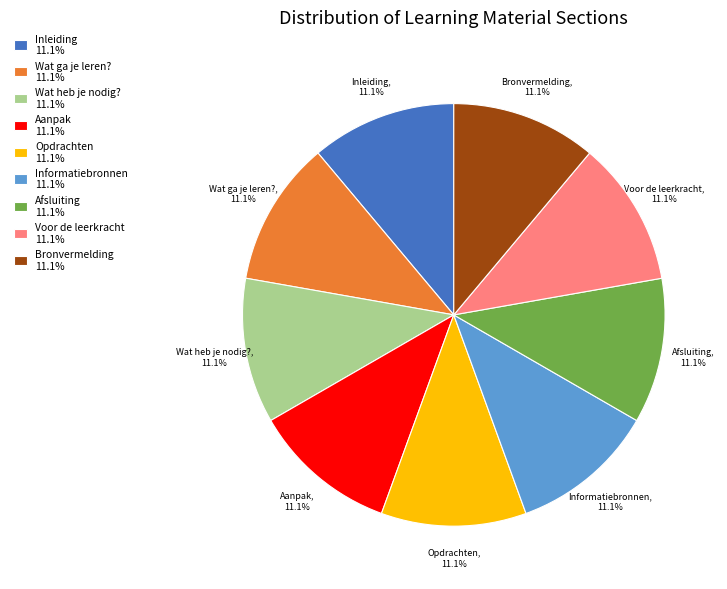

What is the ratio of the value at Wat heb je nodig? to the value at Inleiding?

1.0